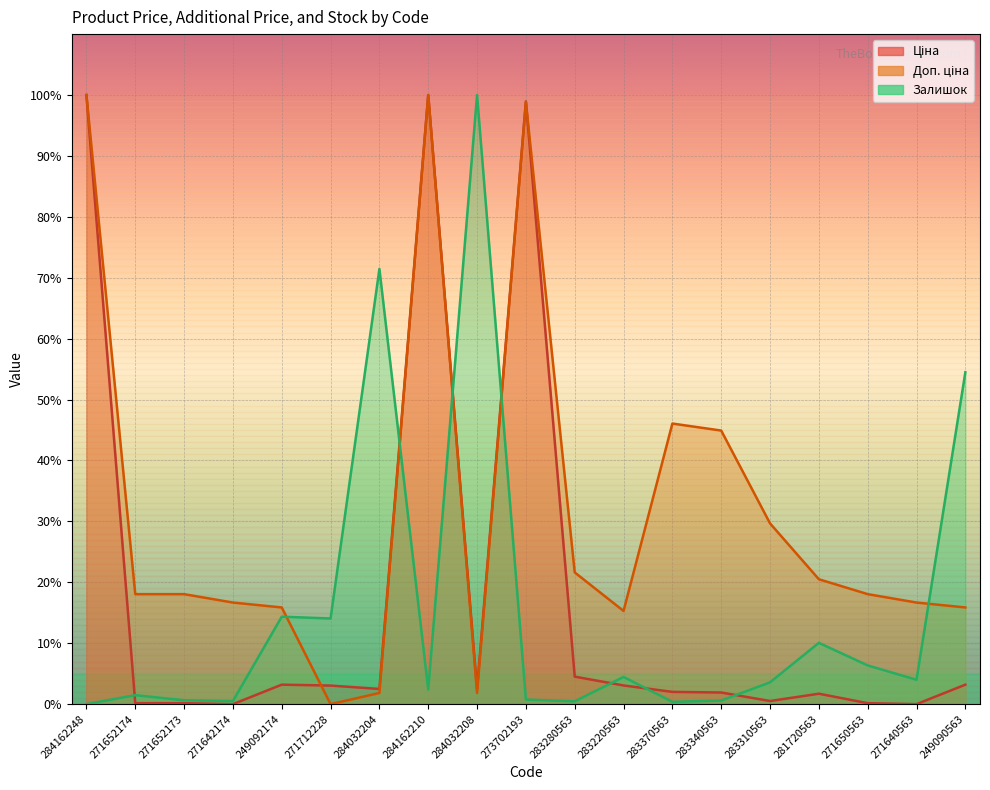

Does the chart display data point markers on the line(s)?

No